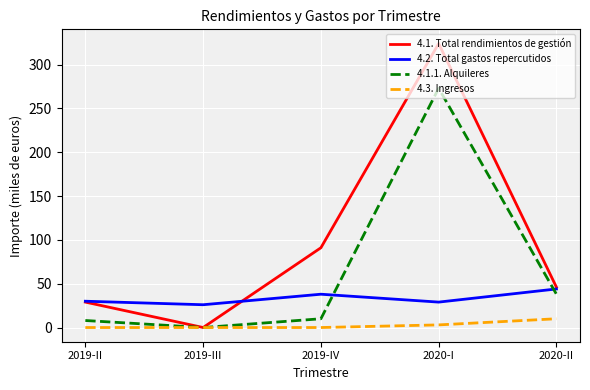

Which category has the highest value in the 4.3. Ingresos series?

2020-II